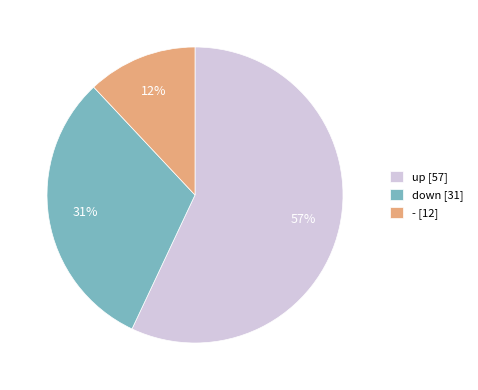

How many slices are in this pie chart?

3